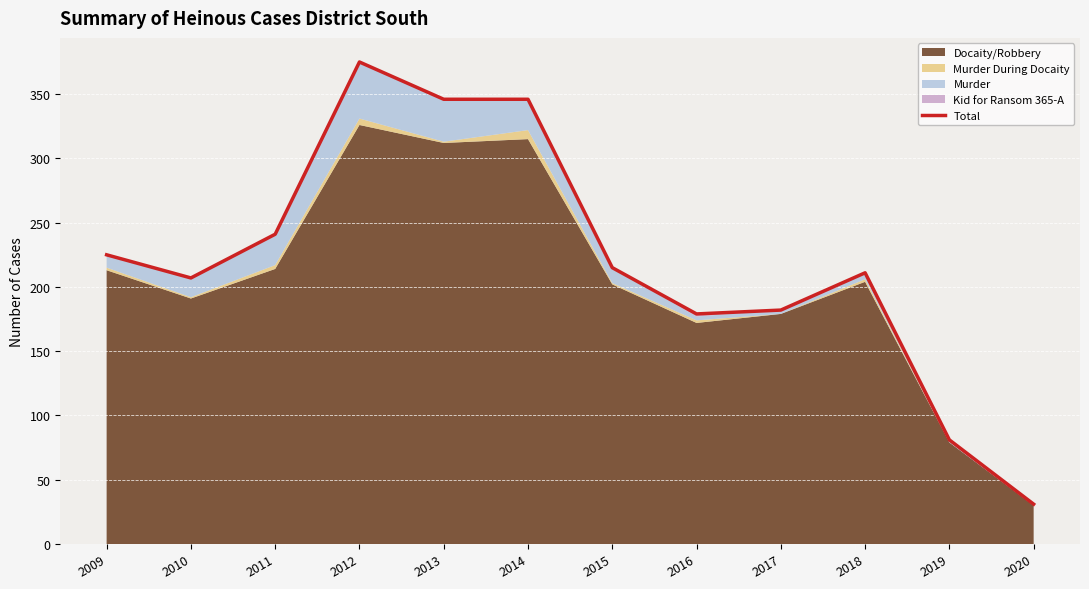

What is the value of the 7th point from the left?

215